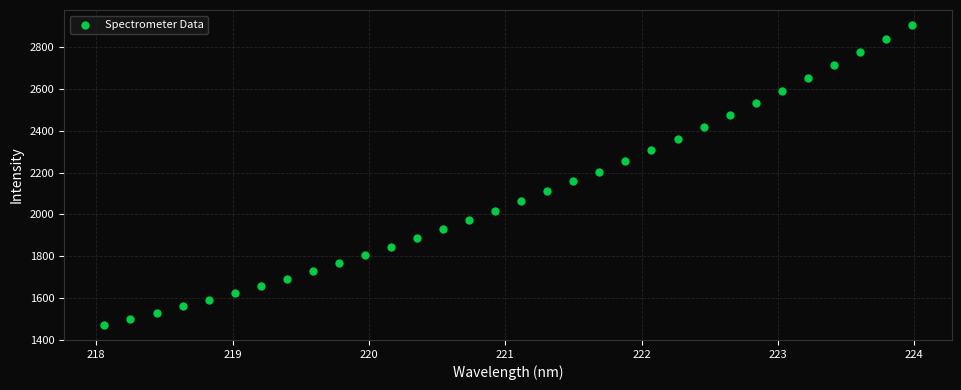

What is the range of X values (max minus min)?

5.9